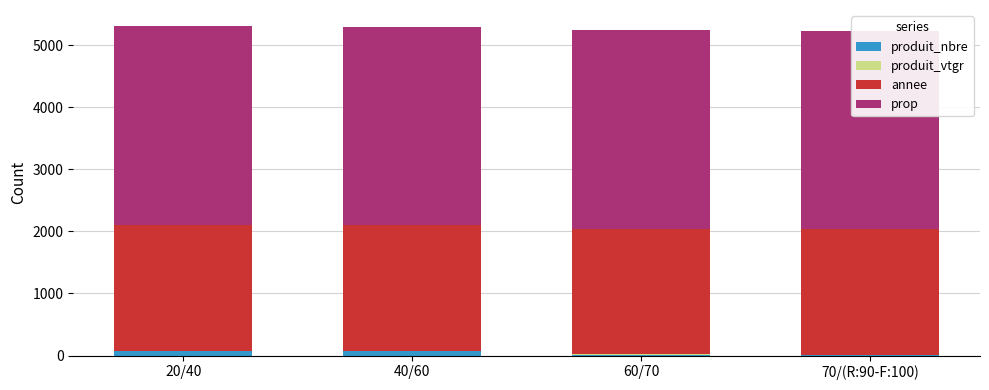

Which series has the widest spread of values?

produit_nbre